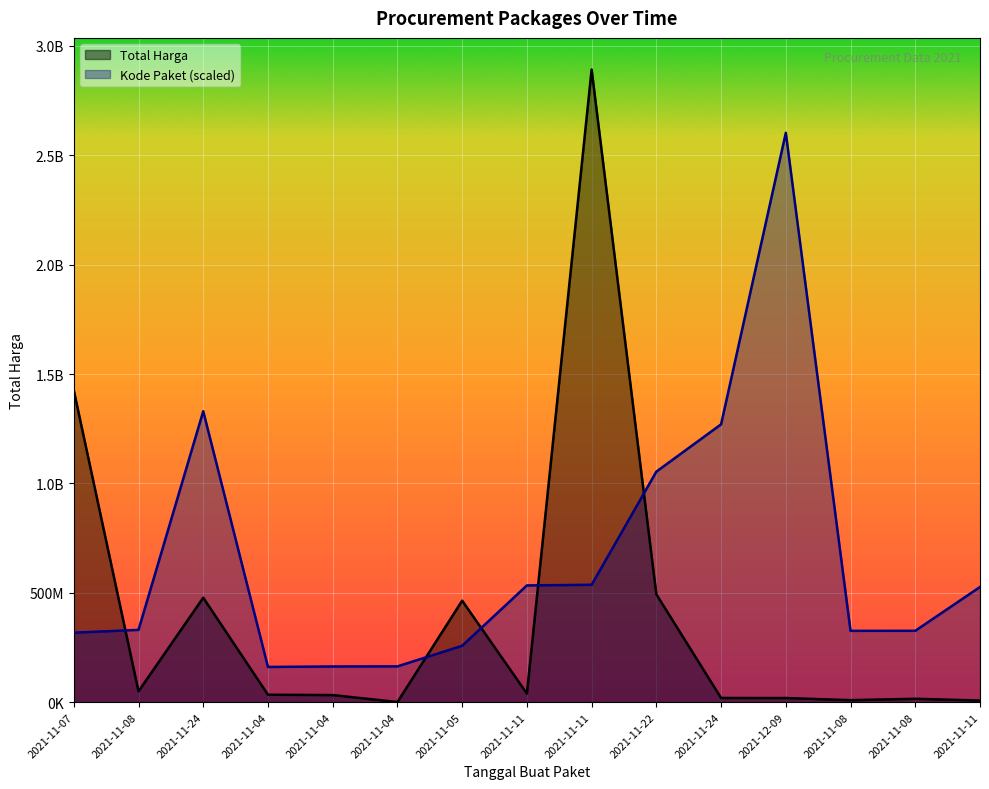

True or false: Kode Paket and Total Harga cross at least once.

True